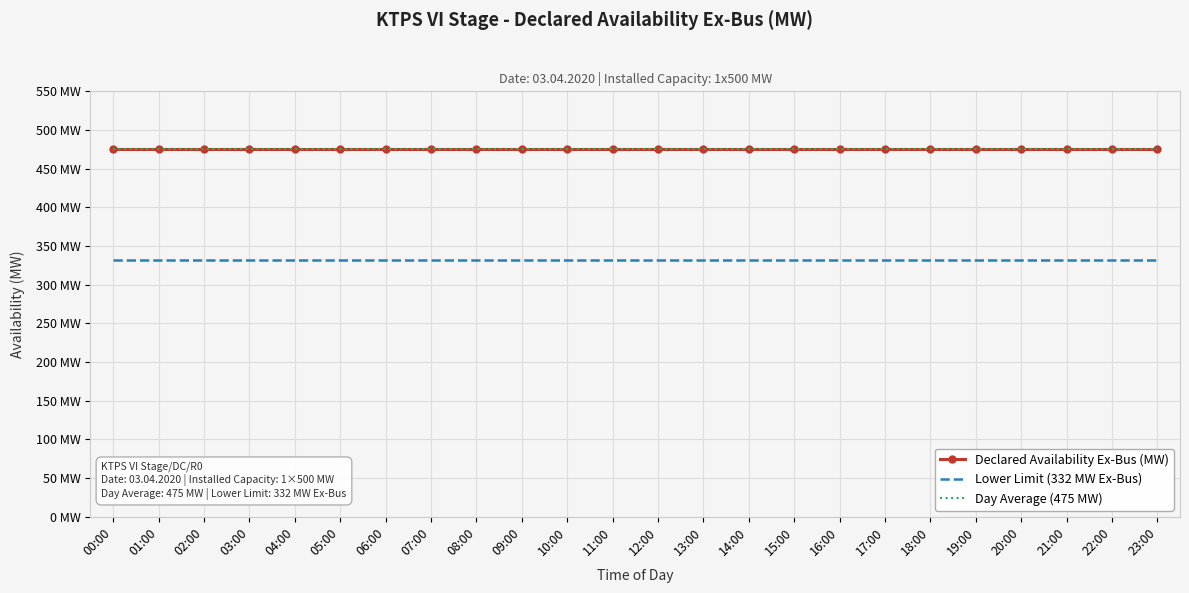

Reading left to right, extract all data points from this chart.

Declared Availability Ex-Bus (MW): 00:00=475	01:00=475	02:00=475	03:00=475	04:00=475	05:00=475	06:00=475	07:00=475	08:00=475	09:00=475	10:00=475	11:00=475	12:00=475	13:00=475	14:00=475	15:00=475	16:00=475	17:00=475	18:00=475	19:00=475	20:00=475	21:00=475	22:00=475	23:00=475
Lower Limit (332 MW Ex-Bus): 00:00=332	01:00=332	02:00=332	03:00=332	04:00=332	05:00=332	06:00=332	07:00=332	08:00=332	09:00=332	10:00=332	11:00=332	12:00=332	13:00=332	14:00=332	15:00=332	16:00=332	17:00=332	18:00=332	19:00=332	20:00=332	21:00=332	22:00=332	23:00=332
Day Average (475 MW): 00:00=475	01:00=475	02:00=475	03:00=475	04:00=475	05:00=475	06:00=475	07:00=475	08:00=475	09:00=475	10:00=475	11:00=475	12:00=475	13:00=475	14:00=475	15:00=475	16:00=475	17:00=475	18:00=475	19:00=475	20:00=475	21:00=475	22:00=475	23:00=475